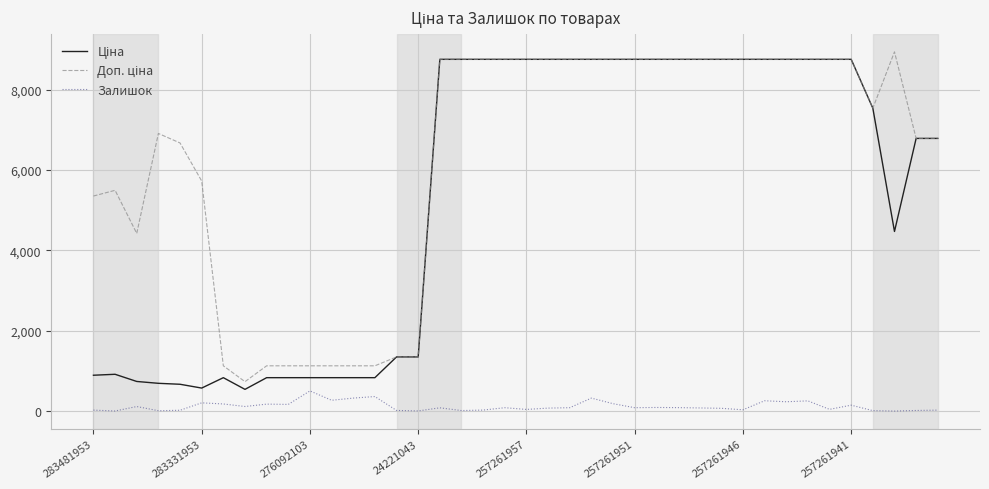

Does the chart have visible grid lines?

Yes